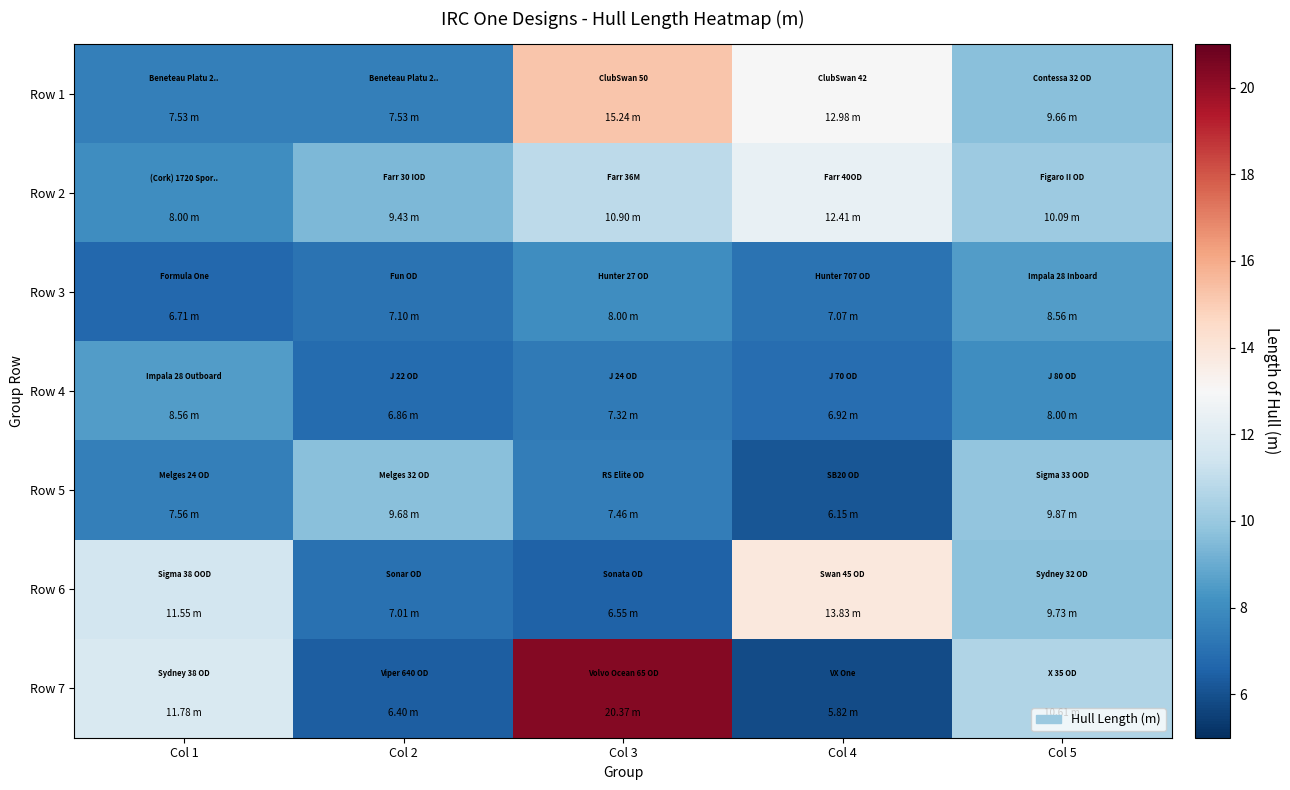

Which series has the largest total across all categories?

Row 7